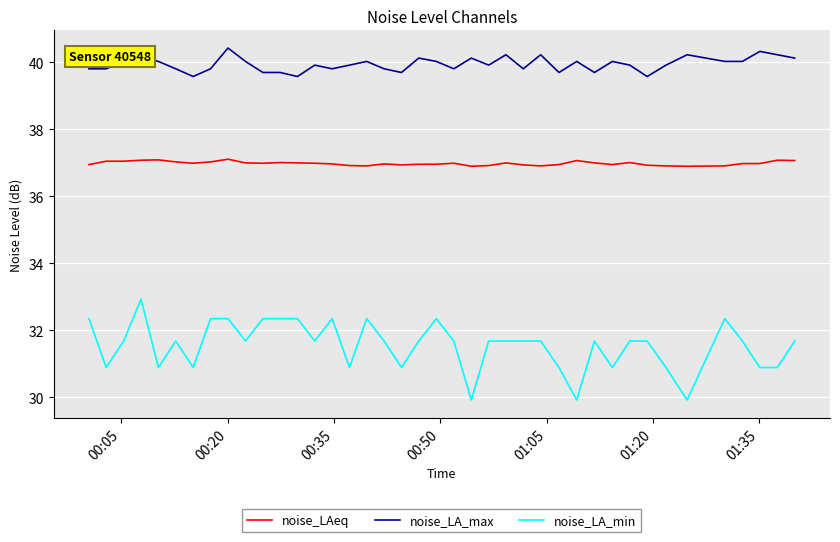

Which series has the largest range (max minus min)?

noise_LA_min